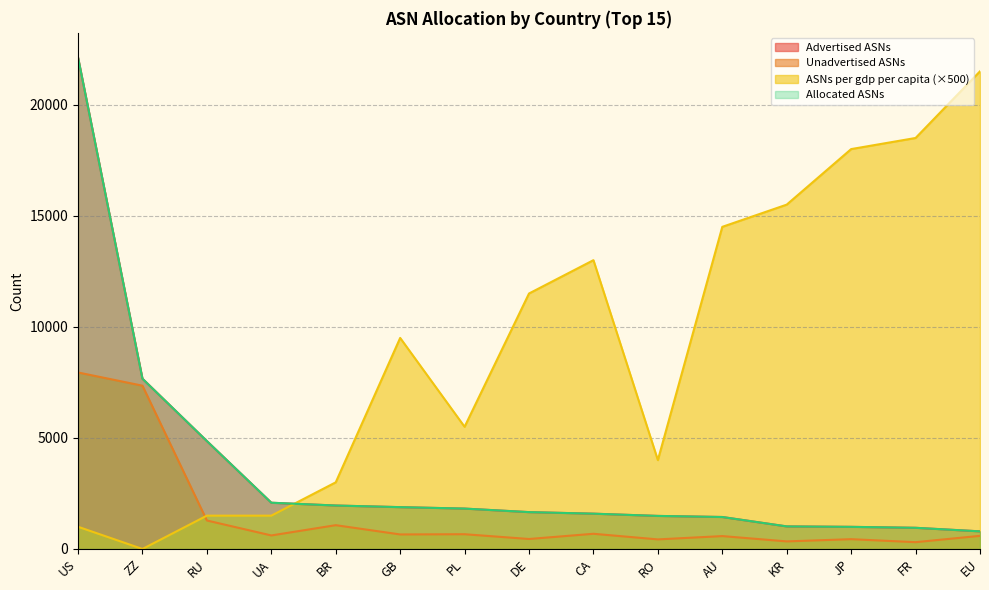

What is the label of the 6th point from the left?

GB